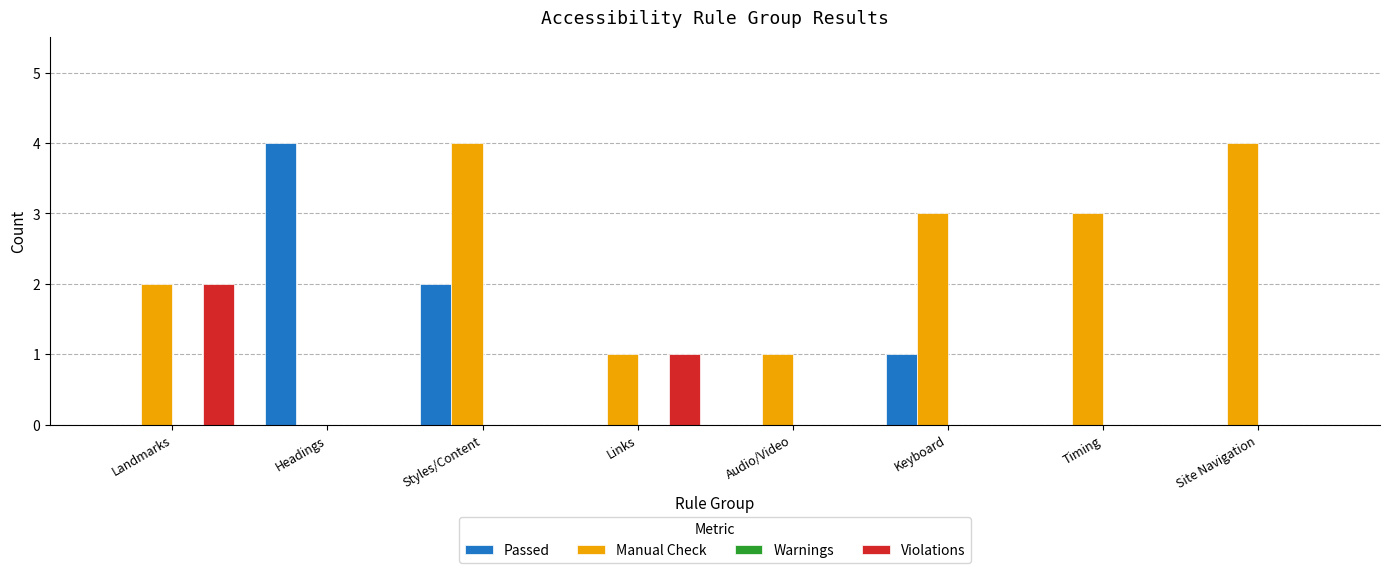

What is the total value across all series at Styles/Content?

6